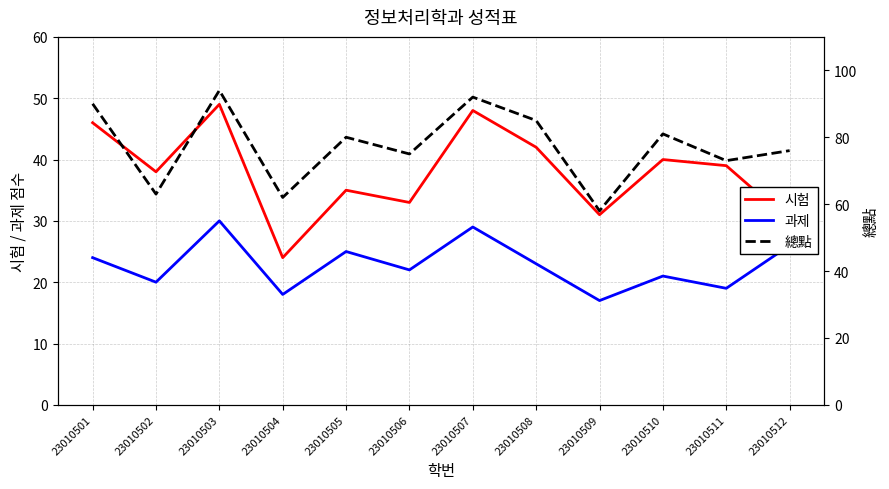

What is the sum of the 시험 values at 23010501 and 23010505?

81